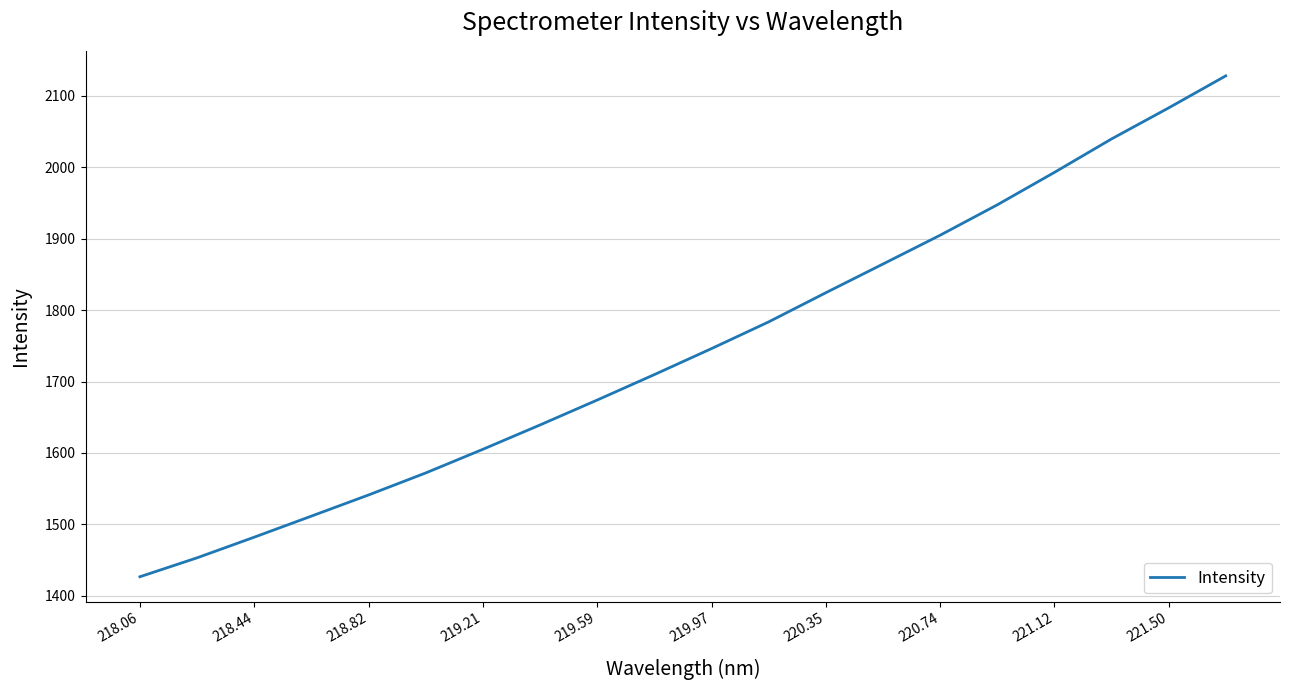

How many categories are shown in the chart?

20